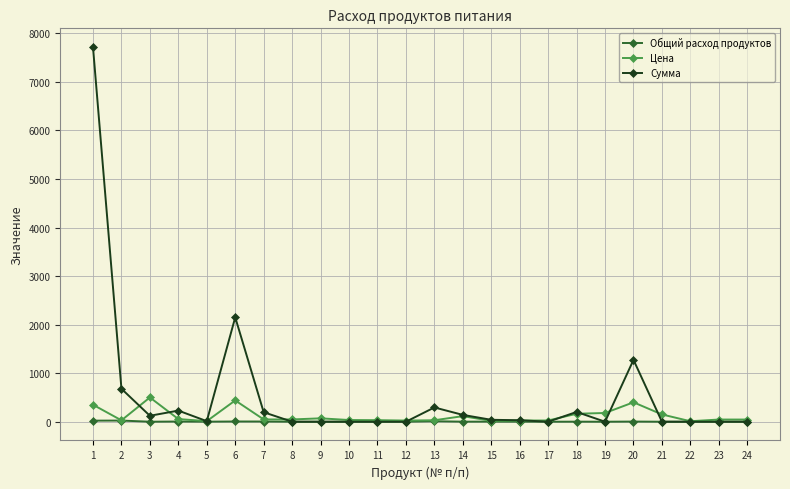

Does the chart have visible grid lines?

Yes